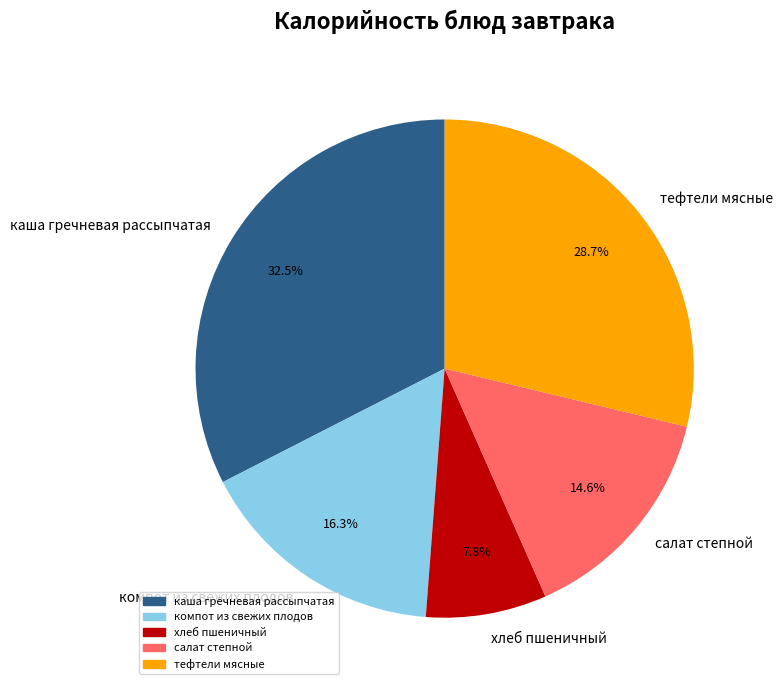

Which category has the smallest portion of the pie?

хлеб пшеничный